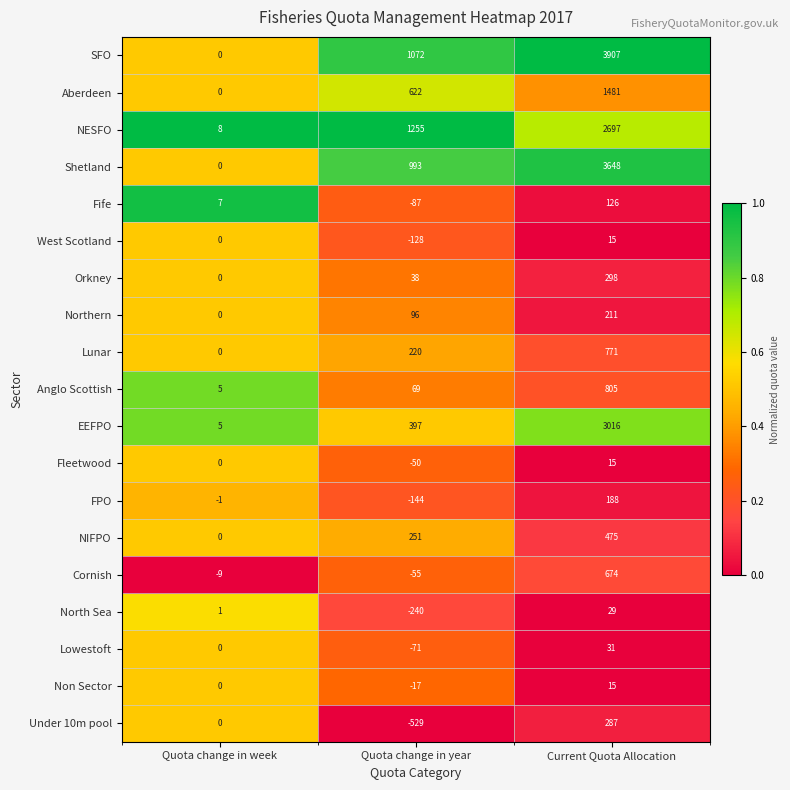

At which label does SFO reach its peak?

Current Quota Allocation